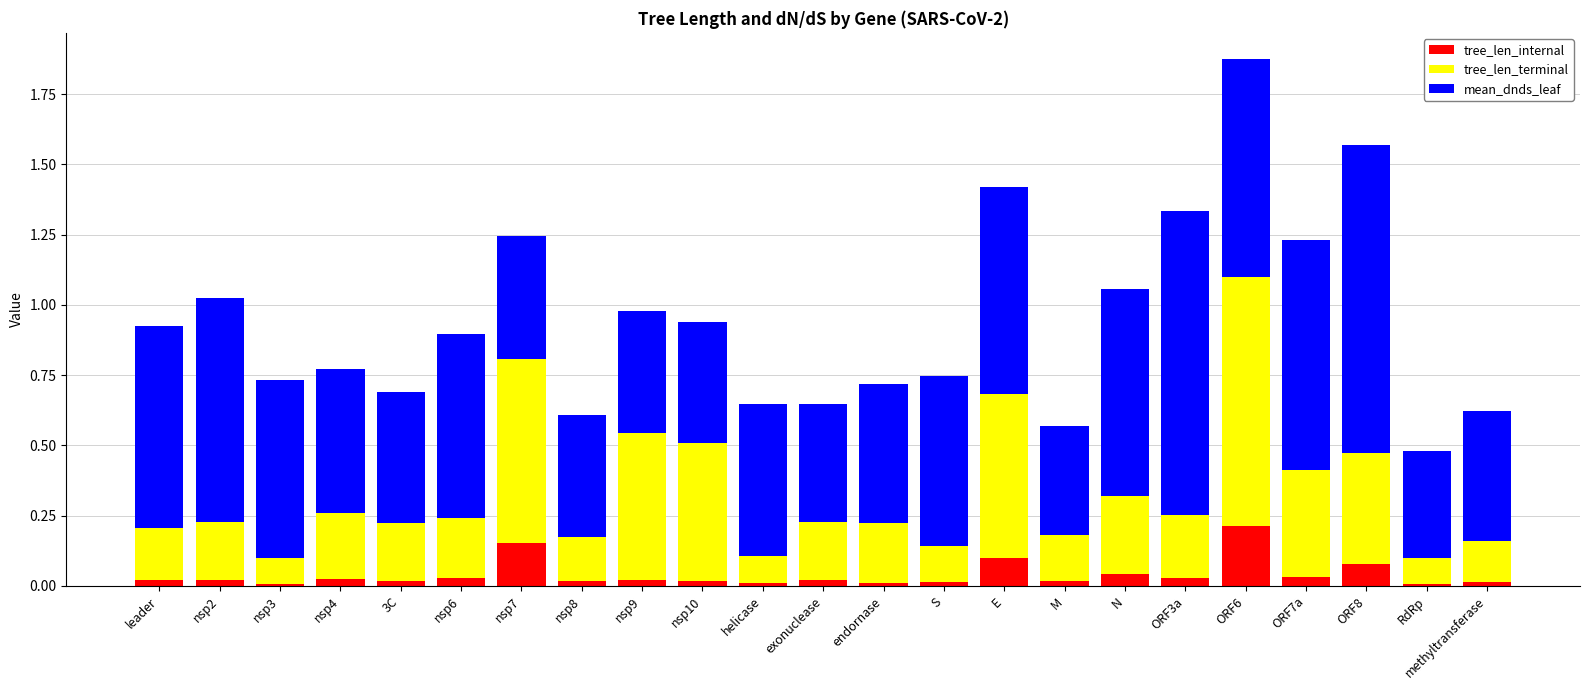

At which category is the sum across all series the highest?

ORF6